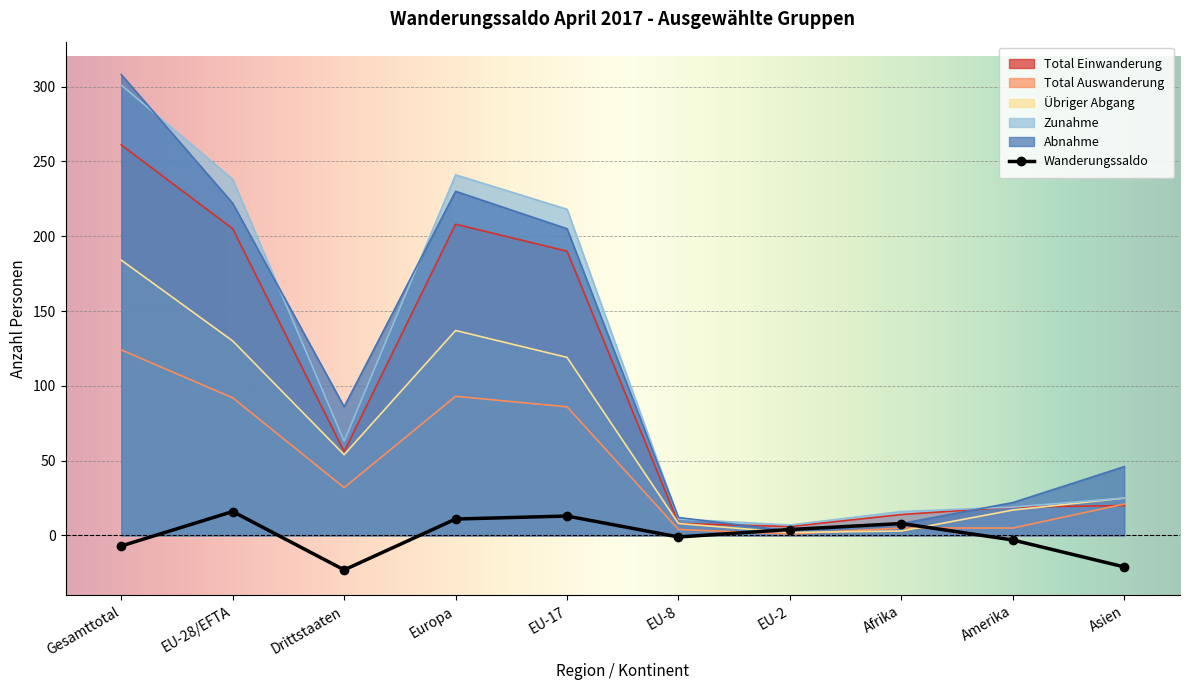

How many intersections are there between Total Einwanderung and Übriger Abgang?

1